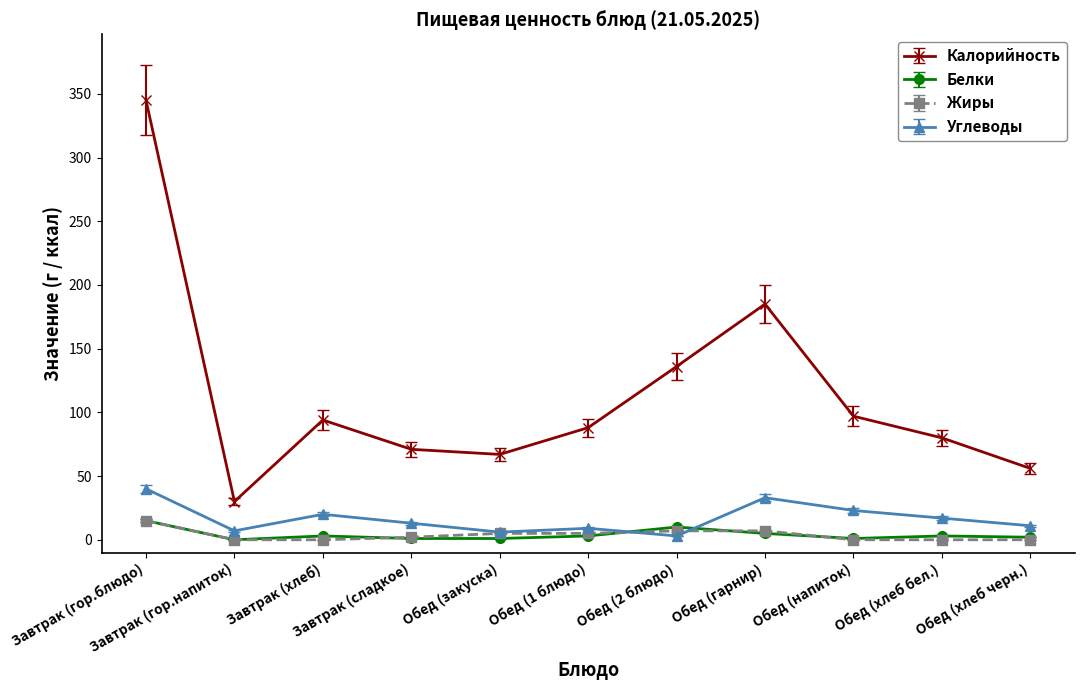

At which category is the sum across all series the highest?

Завтрак (гор.блюдо)